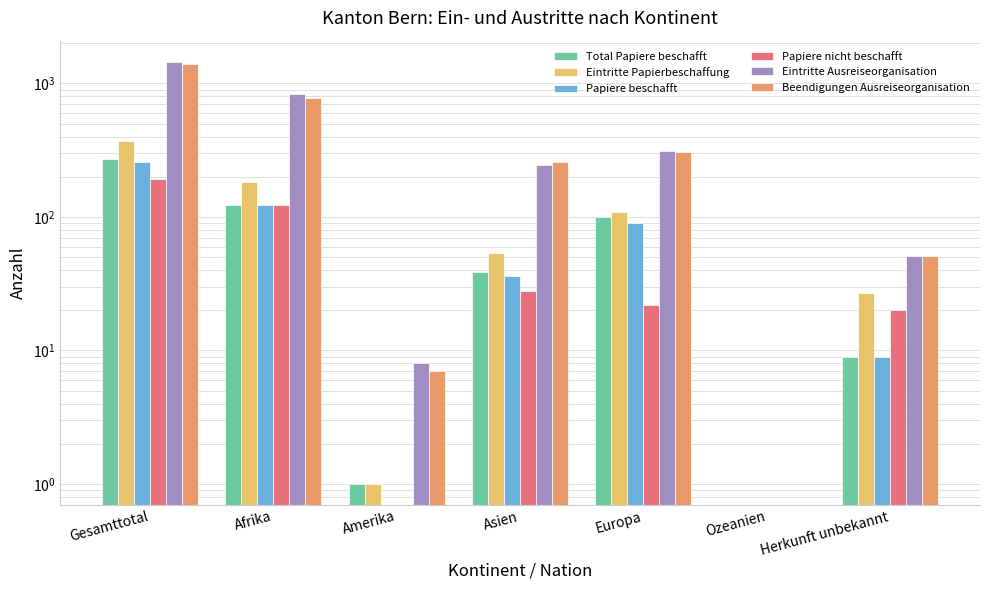

Reading left to right, list all the values displayed in this chart.

Total Papiere beschafft: Gesamttotal=272	Afrika=123	Amerika=1	Asien=39	Europa=100	Ozeanien=0	Herkunft unbekannt=9
Eintritte Papierbeschaffung: Gesamttotal=373	Afrika=182	Amerika=1	Asien=54	Europa=109	Ozeanien=0	Herkunft unbekannt=27
Papiere beschafft: Gesamttotal=258	Afrika=123	Amerika=0	Asien=36	Europa=90	Ozeanien=0	Herkunft unbekannt=9
Papiere nicht beschafft: Gesamttotal=193	Afrika=123	Amerika=0	Asien=28	Europa=22	Ozeanien=0	Herkunft unbekannt=20
Eintritte Ausreiseorganisation: Gesamttotal=1453	Afrika=833	Amerika=8	Asien=247	Europa=314	Ozeanien=0	Herkunft unbekannt=51
Beendigungen Ausreiseorganisation: Gesamttotal=1405	Afrika=782	Amerika=7	Asien=257	Europa=308	Ozeanien=0	Herkunft unbekannt=51